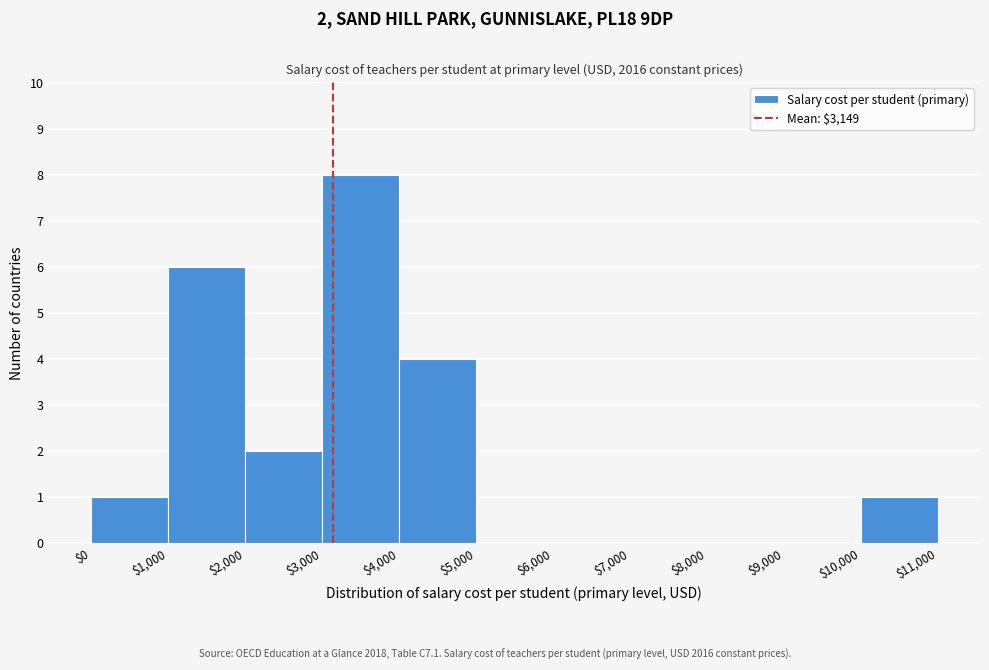

Over which range of the x-axis is the bar tallest?

$3,000 to $4,000